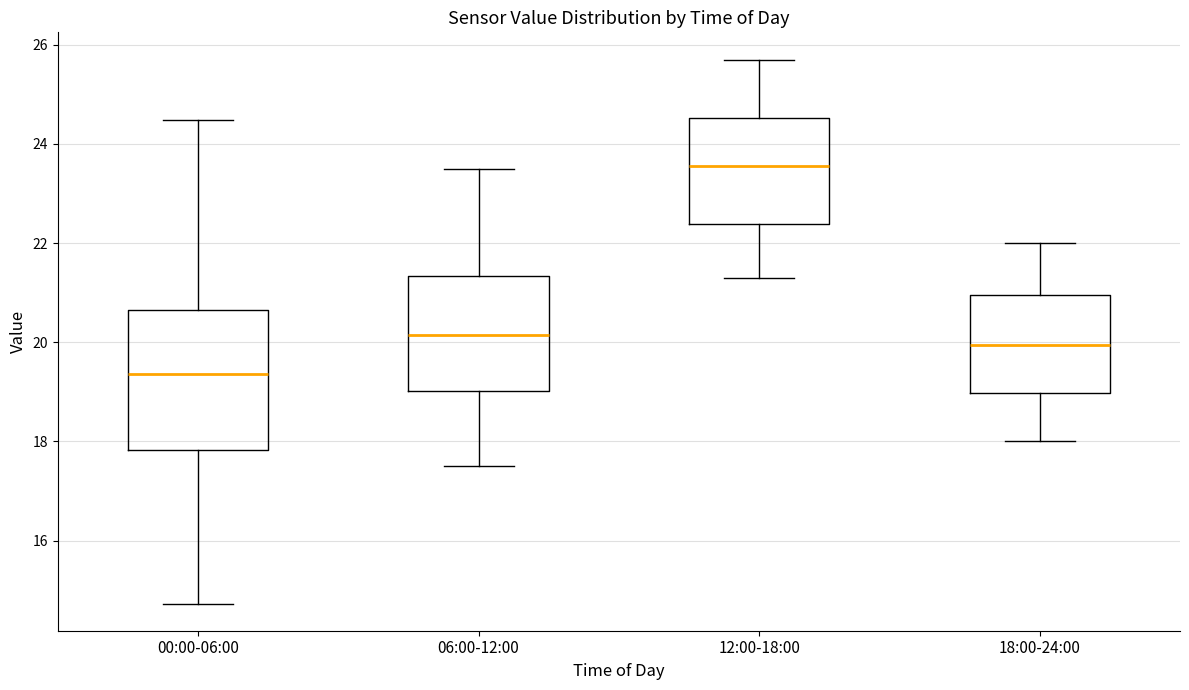

Which box is the tallest, from its lower edge to its upper edge?

00:00-06:00